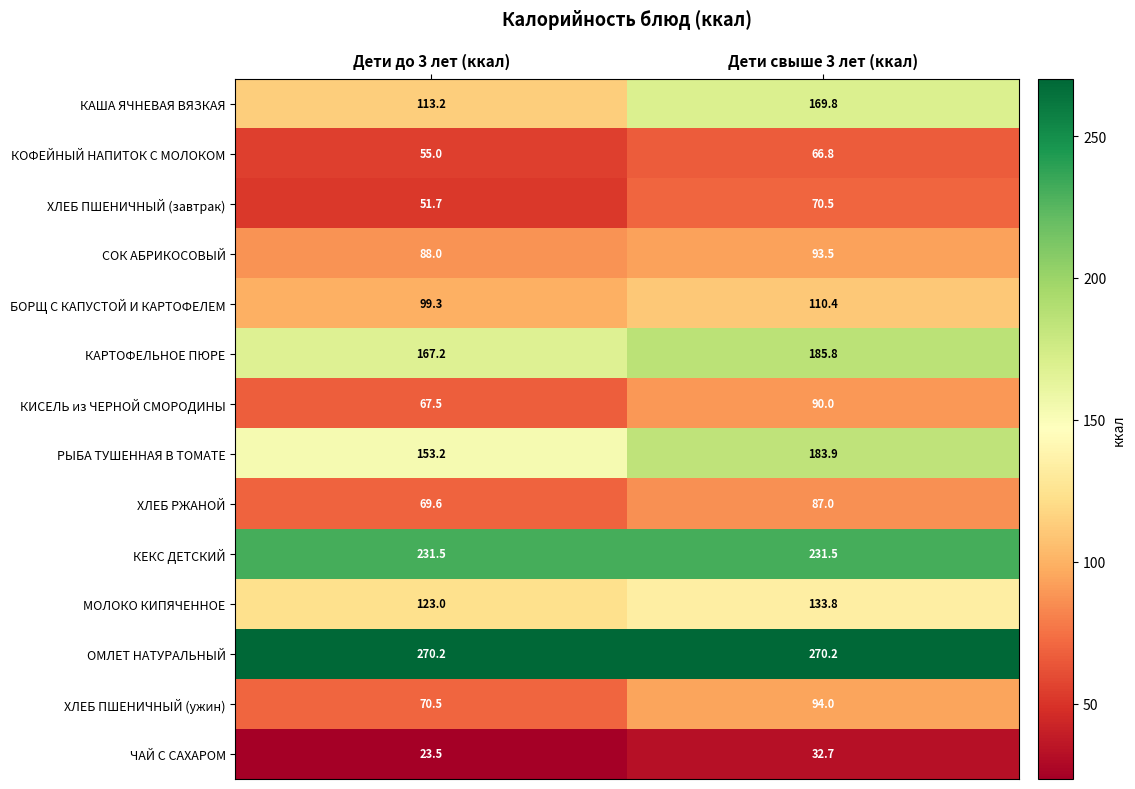

Reading left to right, list all the values displayed in this chart.

КАША ЯЧНЕВАЯ ВЯЗКАЯ: Дети до 3 лет (ккал)=113.2	Дети свыше 3 лет (ккал)=169.8
КОФЕЙНЫЙ НАПИТОК С МОЛОКОМ: Дети до 3 лет (ккал)=55.0	Дети свыше 3 лет (ккал)=66.8
ХЛЕБ ПШЕНИЧНЫЙ (завтрак): Дети до 3 лет (ккал)=51.7	Дети свыше 3 лет (ккал)=70.5
СОК АБРИКОСОВЫЙ: Дети до 3 лет (ккал)=88.0	Дети свыше 3 лет (ккал)=93.5
БОРЩ С КАПУСТОЙ И КАРТОФЕЛЕМ: Дети до 3 лет (ккал)=99.3	Дети свыше 3 лет (ккал)=110.4
КАРТОФЕЛЬНОЕ ПЮРЕ: Дети до 3 лет (ккал)=167.2	Дети свыше 3 лет (ккал)=185.8
КИСЕЛЬ из ЧЕРНОЙ СМОРОДИНЫ: Дети до 3 лет (ккал)=67.5	Дети свыше 3 лет (ккал)=90.0
РЫБА ТУШЕННАЯ В ТОМАТЕ: Дети до 3 лет (ккал)=153.2	Дети свыше 3 лет (ккал)=183.9
ХЛЕБ РЖАНОЙ: Дети до 3 лет (ккал)=69.6	Дети свыше 3 лет (ккал)=87.0
КЕКС ДЕТСКИЙ: Дети до 3 лет (ккал)=231.5	Дети свыше 3 лет (ккал)=231.5
МОЛОКО КИПЯЧЕННОЕ: Дети до 3 лет (ккал)=123.0	Дети свыше 3 лет (ккал)=133.8
ОМЛЕТ НАТУРАЛЬНЫЙ: Дети до 3 лет (ккал)=270.2	Дети свыше 3 лет (ккал)=270.2
ХЛЕБ ПШЕНИЧНЫЙ (ужин): Дети до 3 лет (ккал)=70.5	Дети свыше 3 лет (ккал)=94.0
ЧАЙ С САХАРОМ: Дети до 3 лет (ккал)=23.5	Дети свыше 3 лет (ккал)=32.7